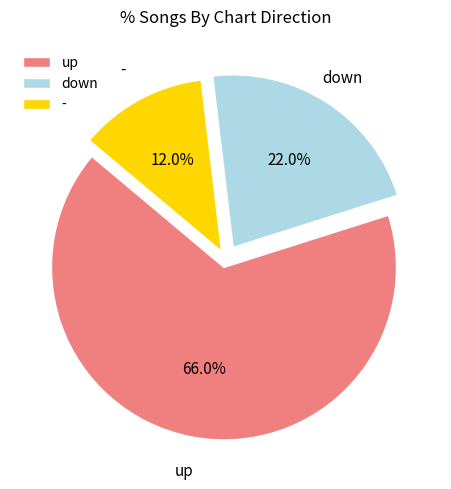

Between - and up, which is larger?

up